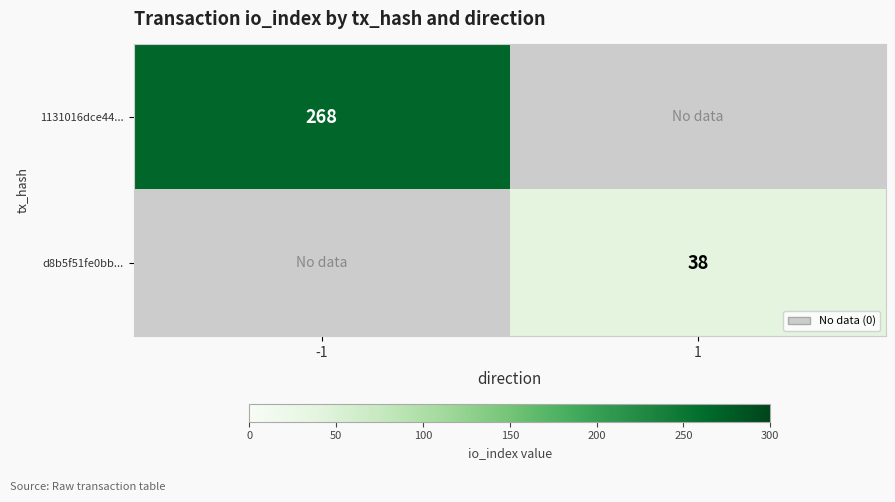

Which category has the lowest value across all series?

1